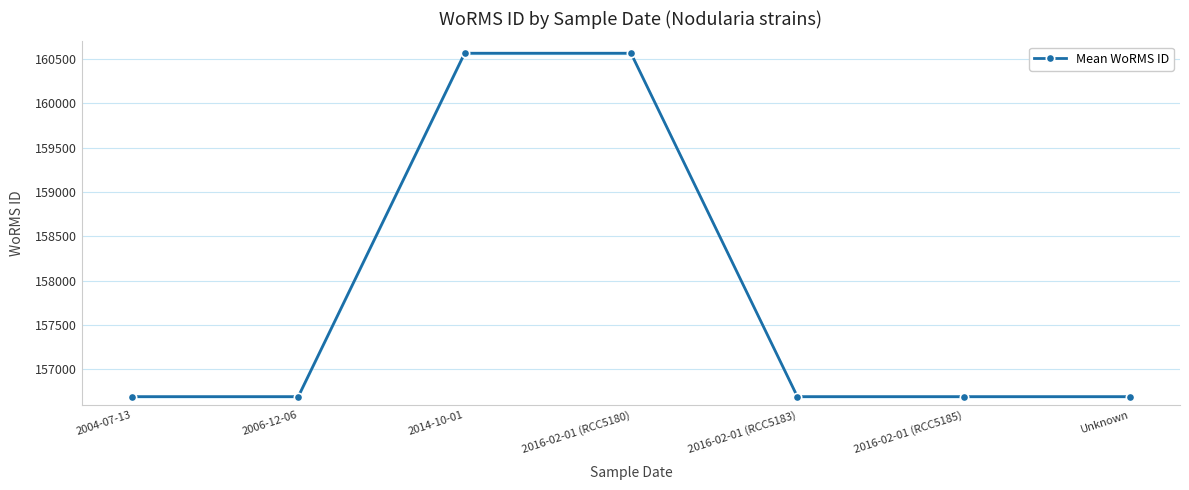

At which category does the chart reach its peak across all series?

2014-10-01